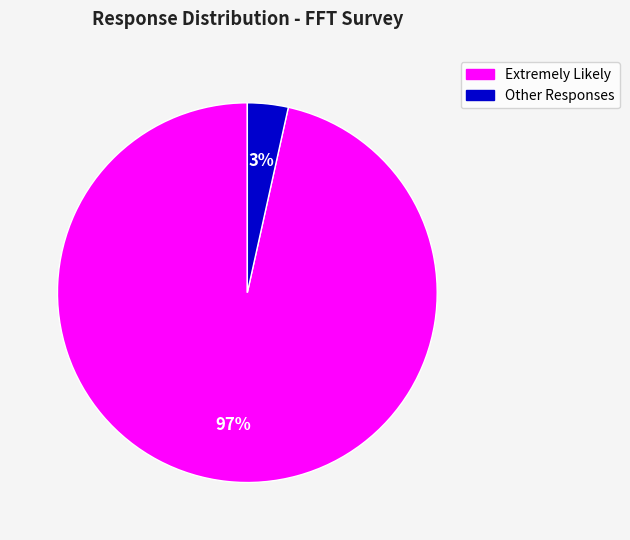

Is there a majority slice in this chart?

Yes